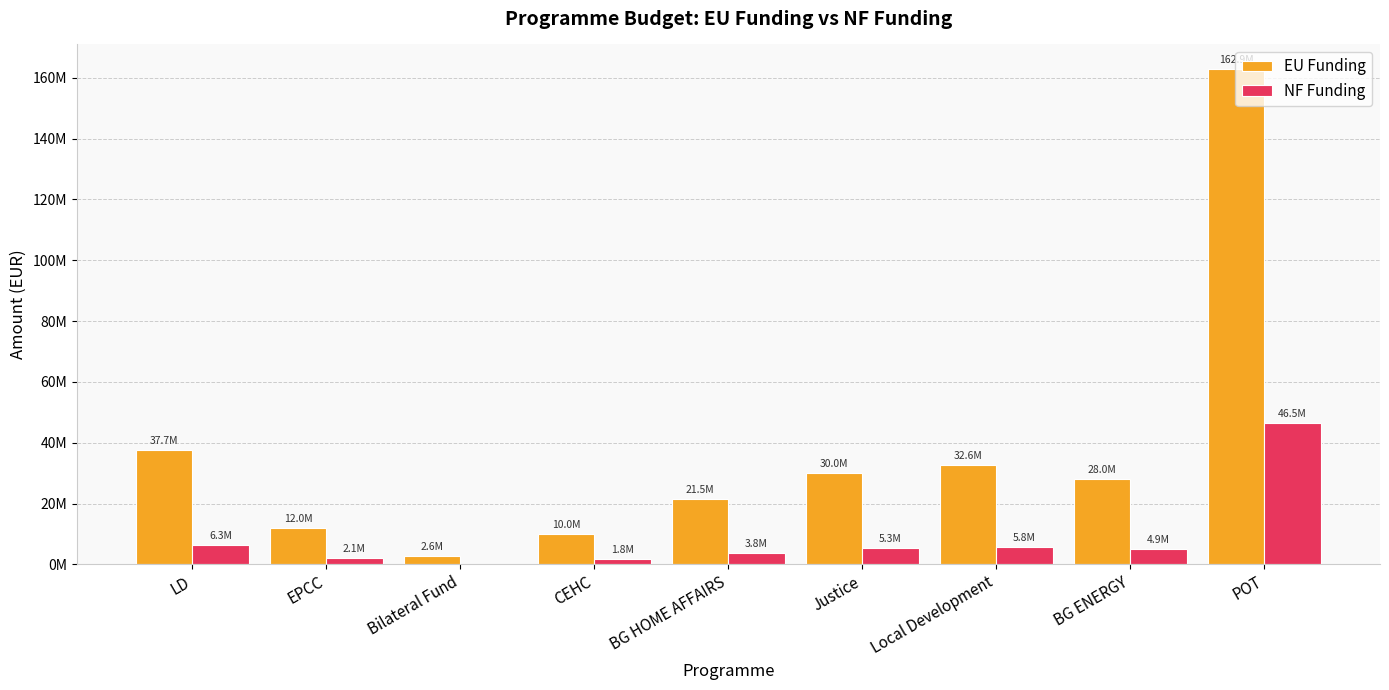

Does the chart contain stacked bars?

No